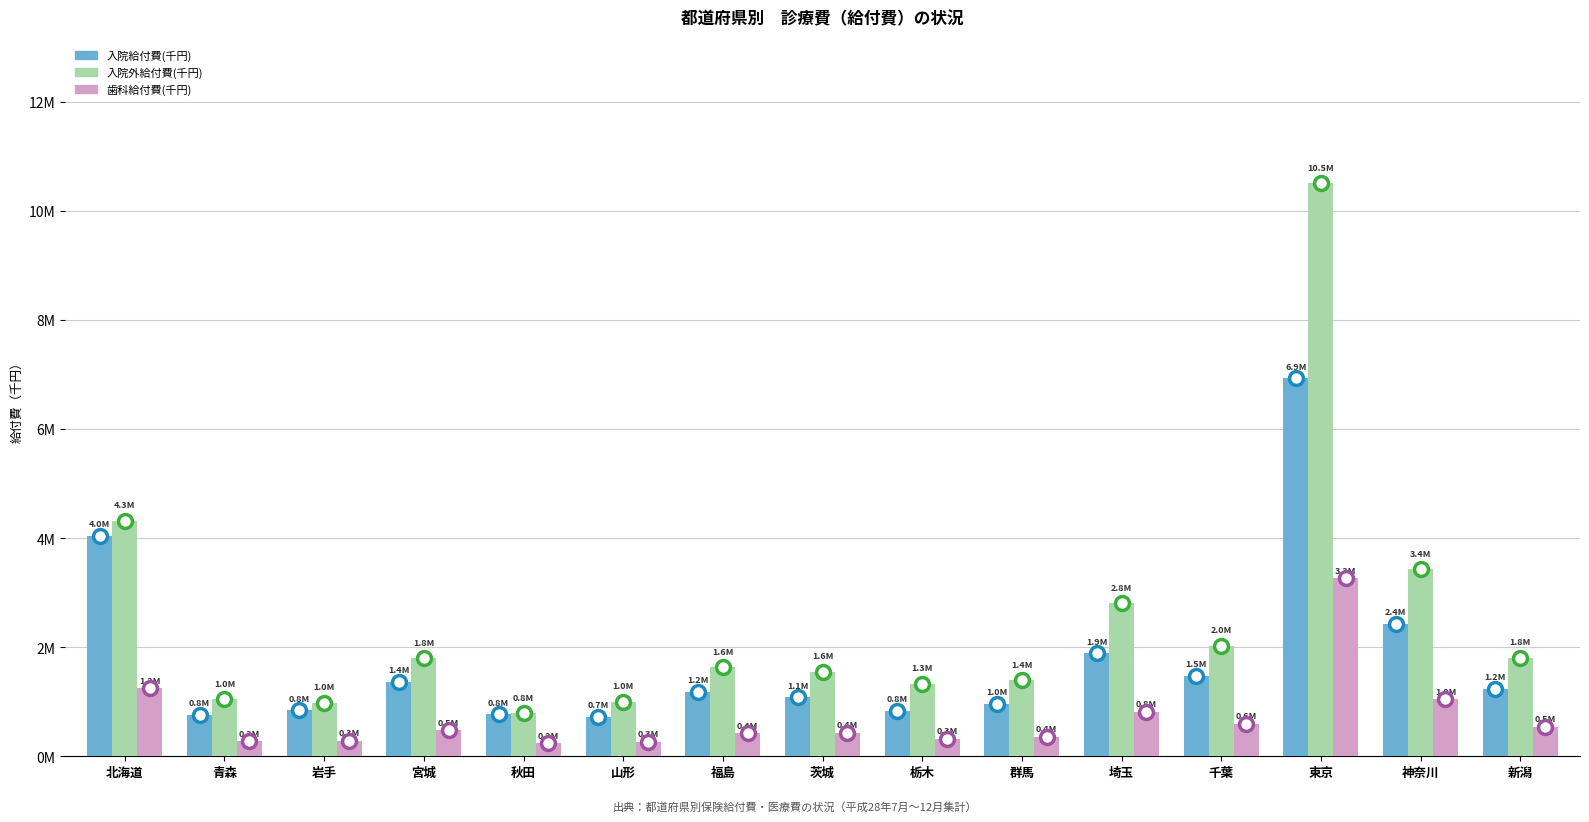

Between 青森 and 群馬, which series saw the biggest shift?

入院外給付費(千円)